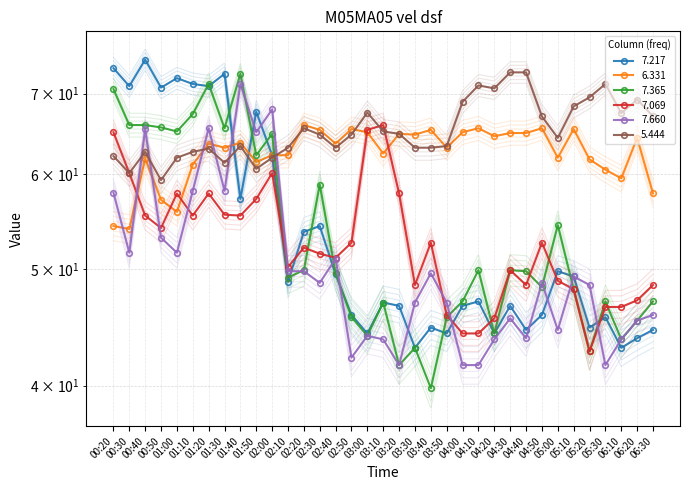

At which label does 6.331 reach its minimum?

00:30